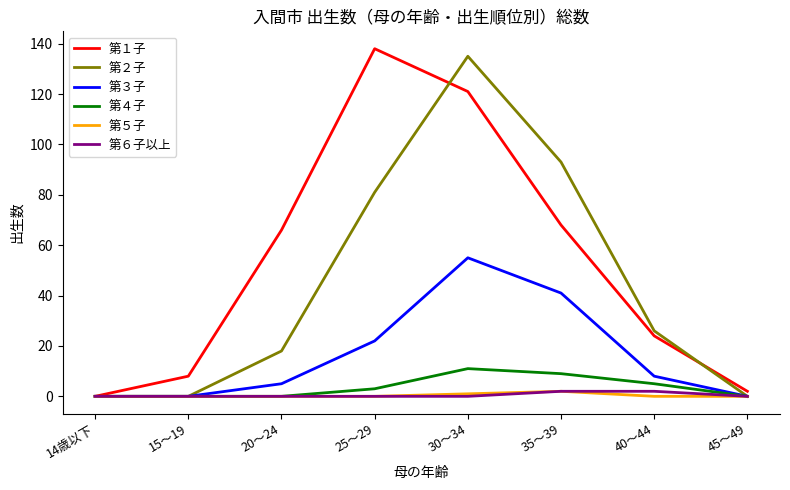

Which series has the largest total across all categories?

第１子